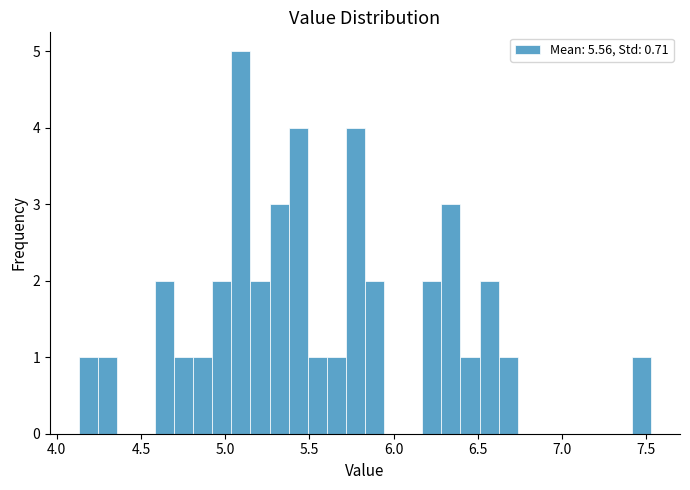

Around what value on the x-axis is the tallest bar? Give the approximate position of its centre, as read against the axis.

5.10